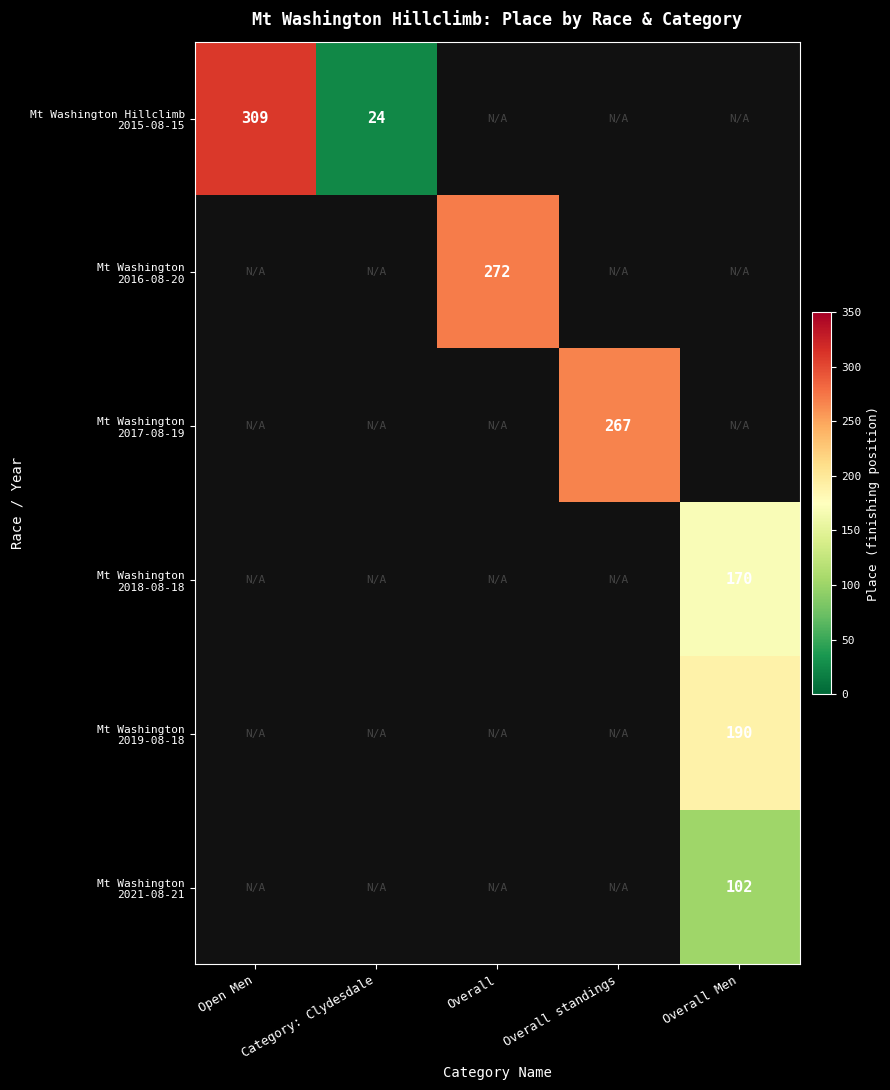

How many positive values does the Mt Washington 2018-08-18 series have?

1